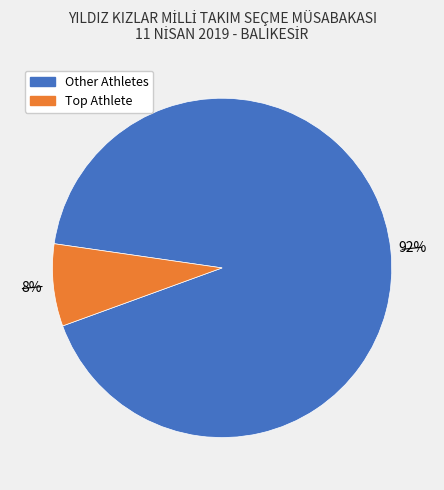

To the nearest percent, what is the average slice percentage?

50%